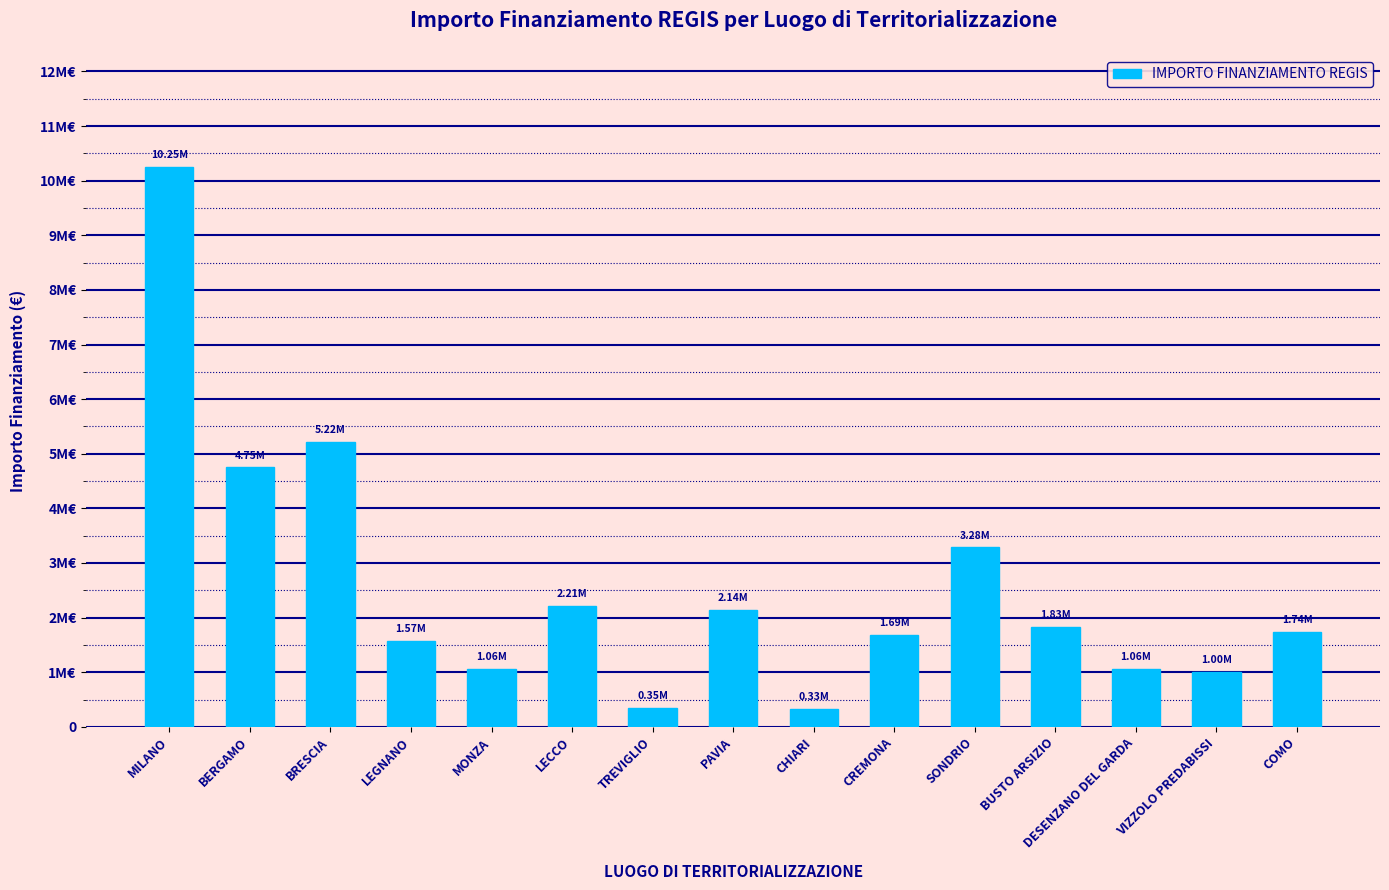

What is the ratio of the value at PAVIA to the value at BUSTO ARSIZIO?

1.2